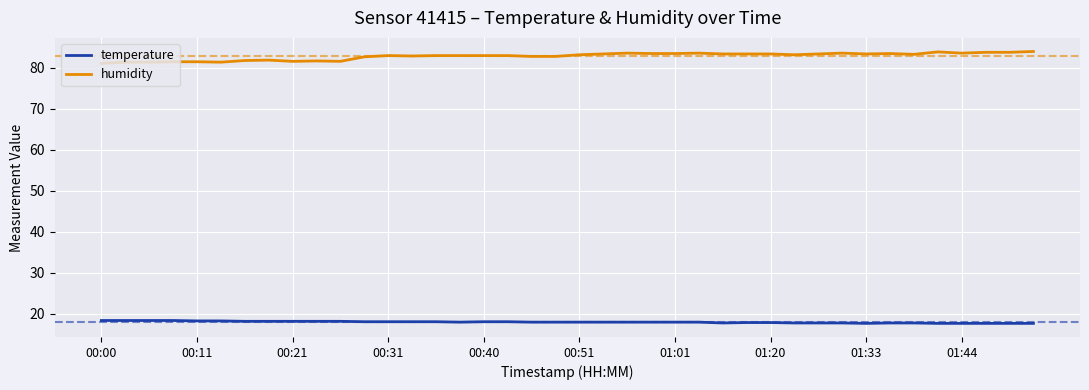

List the series in order of their peak value, lowest first.

temperature, humidity